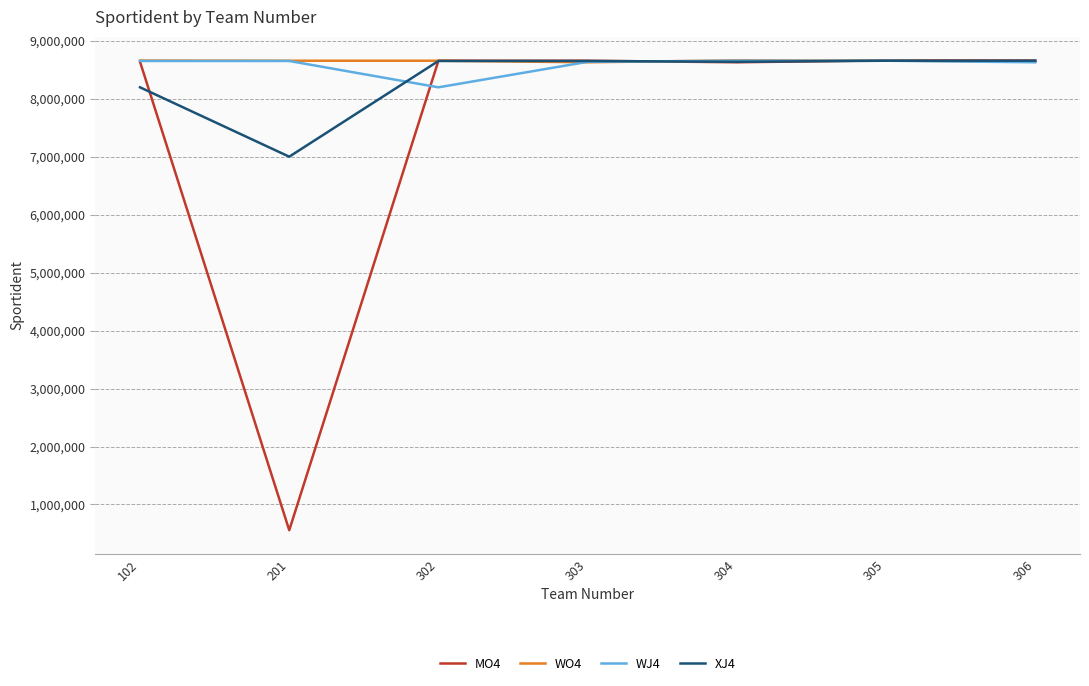

Which series has the largest range (max minus min)?

MO4